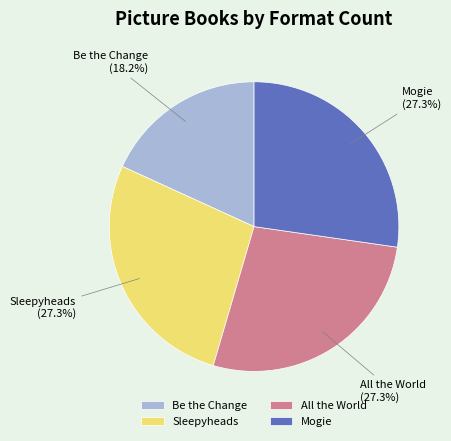

Approximately how many times larger is the value at All the World compared to Sleepyheads?

1.0